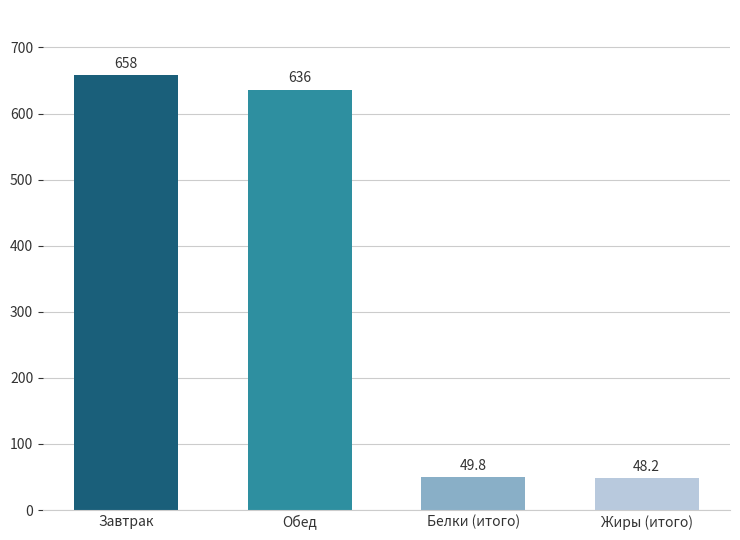

How many data points does each series have?

4